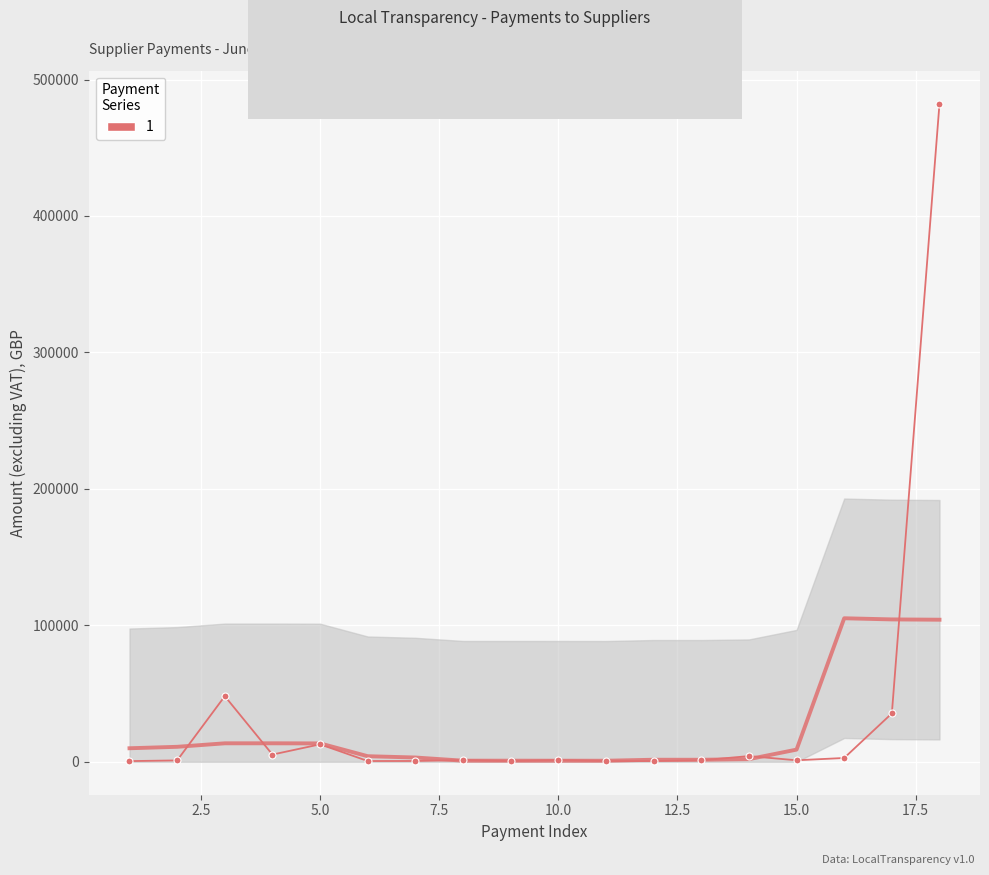

How many values exceed 1218?

9